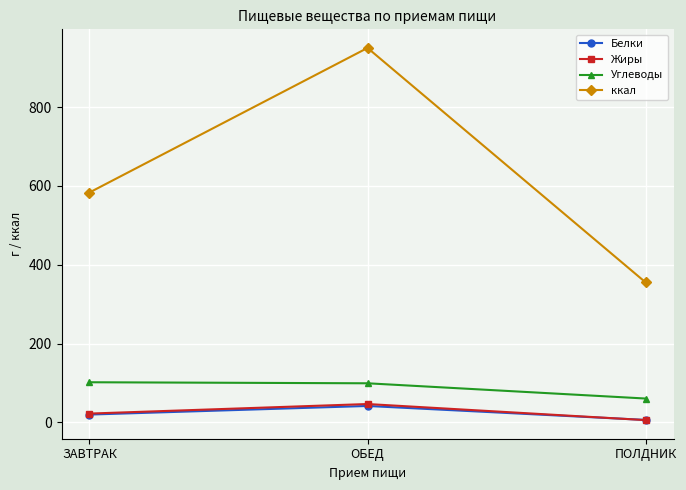

Which series has the largest range (max minus min)?

ккал